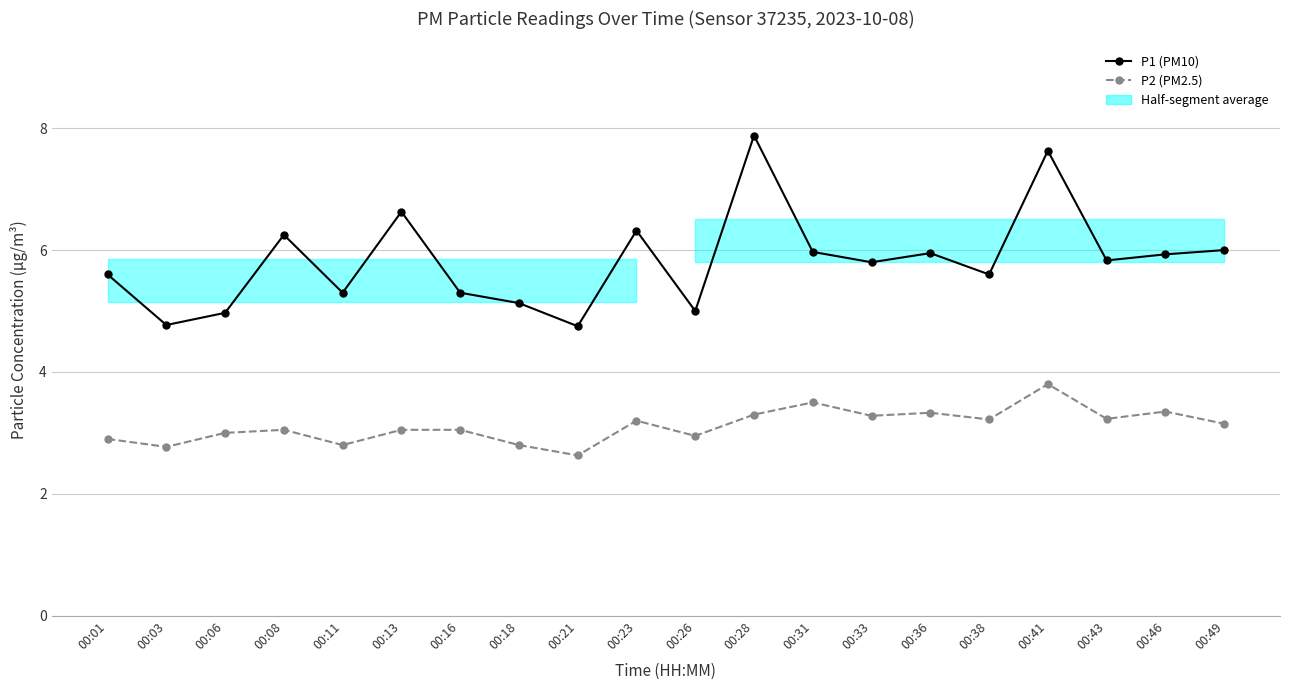

The P1 (PM10) series shows 6.0 at 00:36. True or false?

True